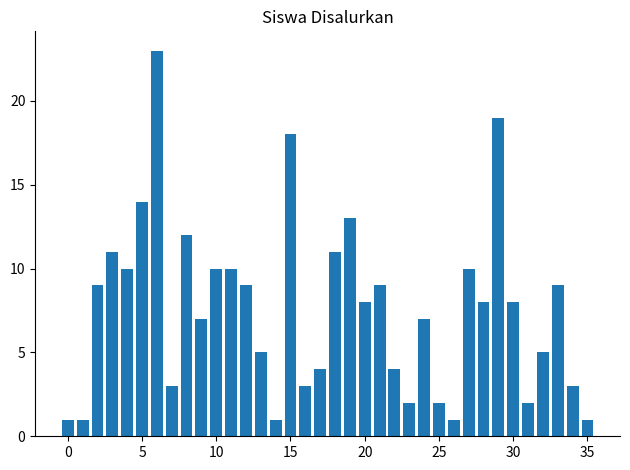

Reading right to left, what are all the values shown in this chart?

1	3	9	5	2	8	19	8	10	1	2	7	2	4	9	8	13	11	4	3	18	1	5	9	10	10	7	12	3	23	14	10	11	9	1	1